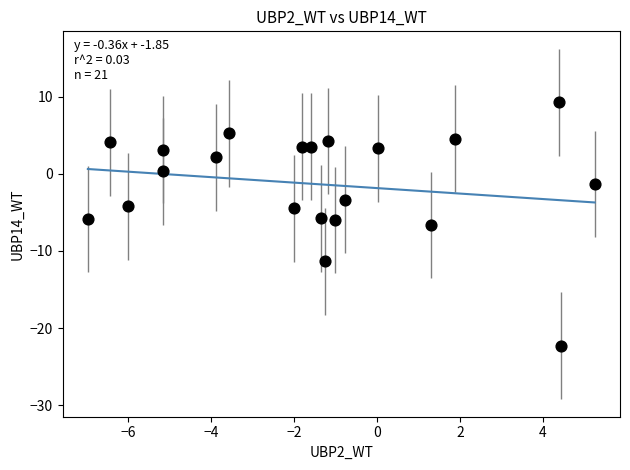

What is the range of Y values (max minus min)?

31.6